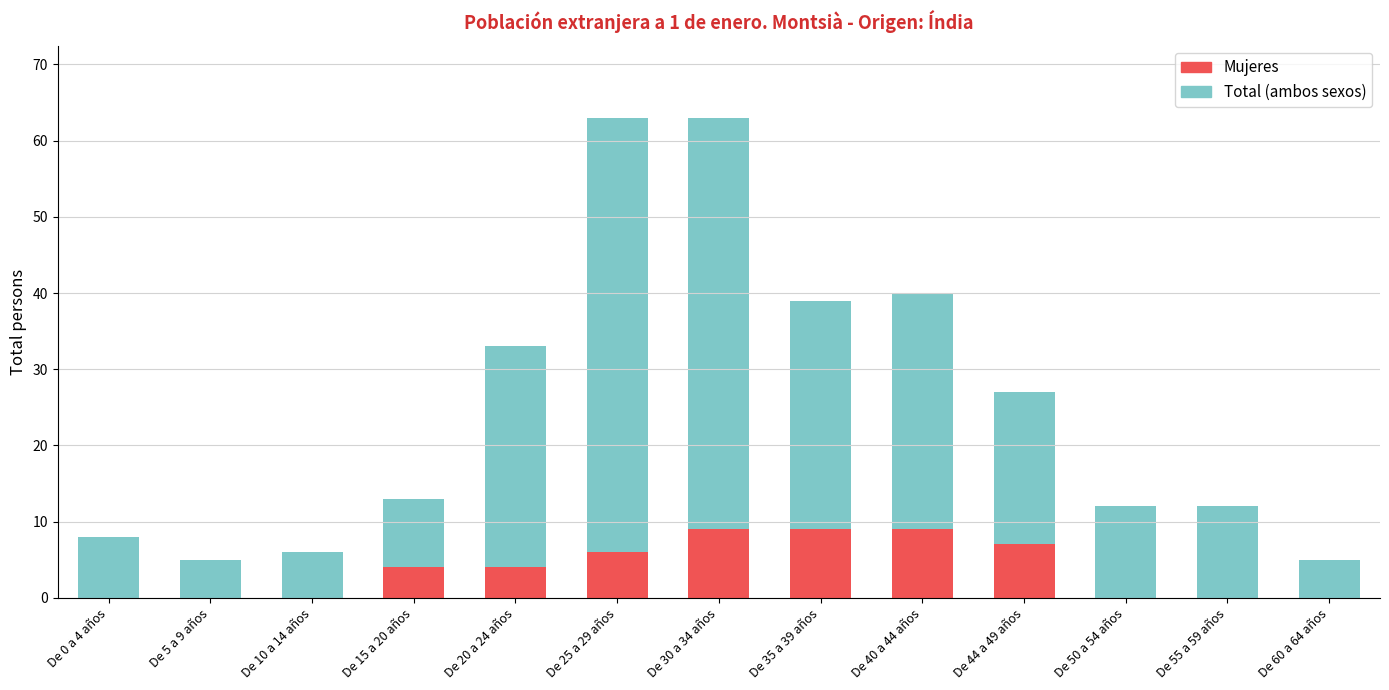

Is the value of Total at De 55 a 59 años greater than the value of Mujeres at De 50 a 54 años?

Yes